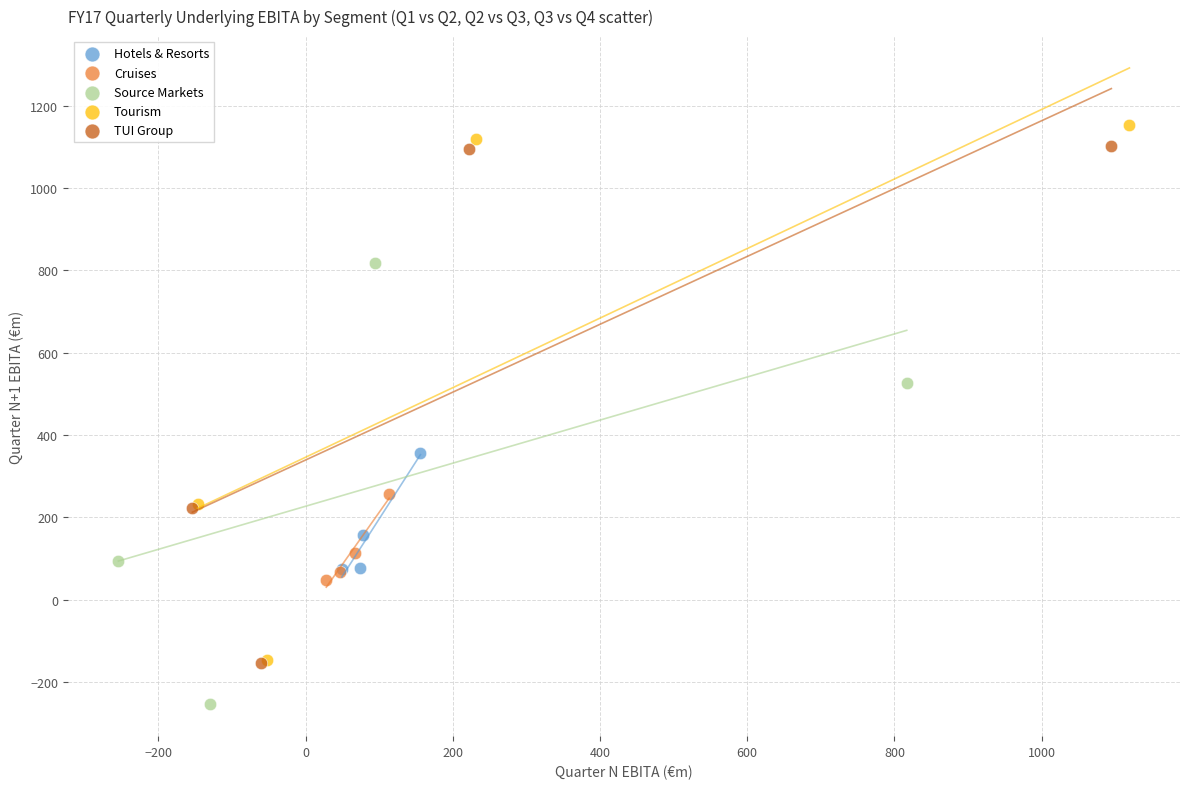

Which series reaches the maximum Y coordinate?

Tourism